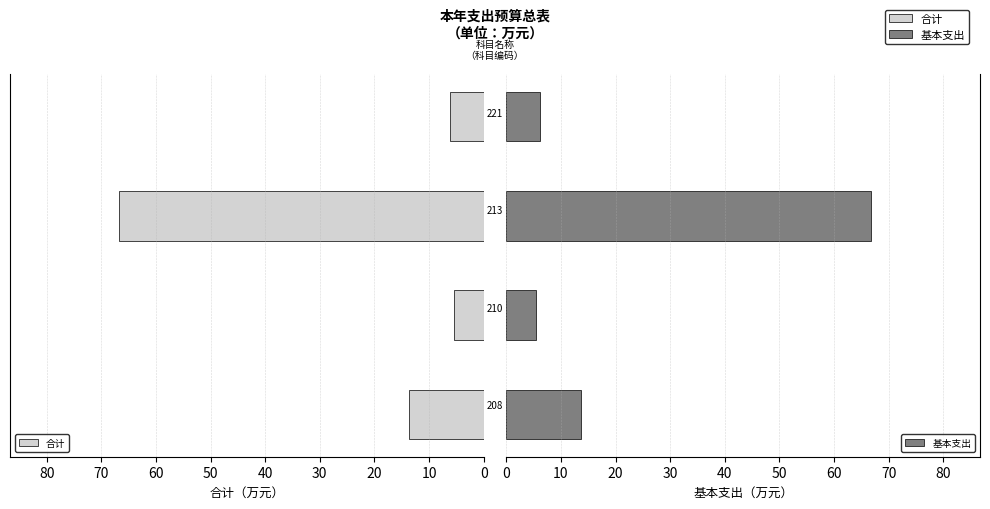

What is the average value of the 合计 series?

23.0